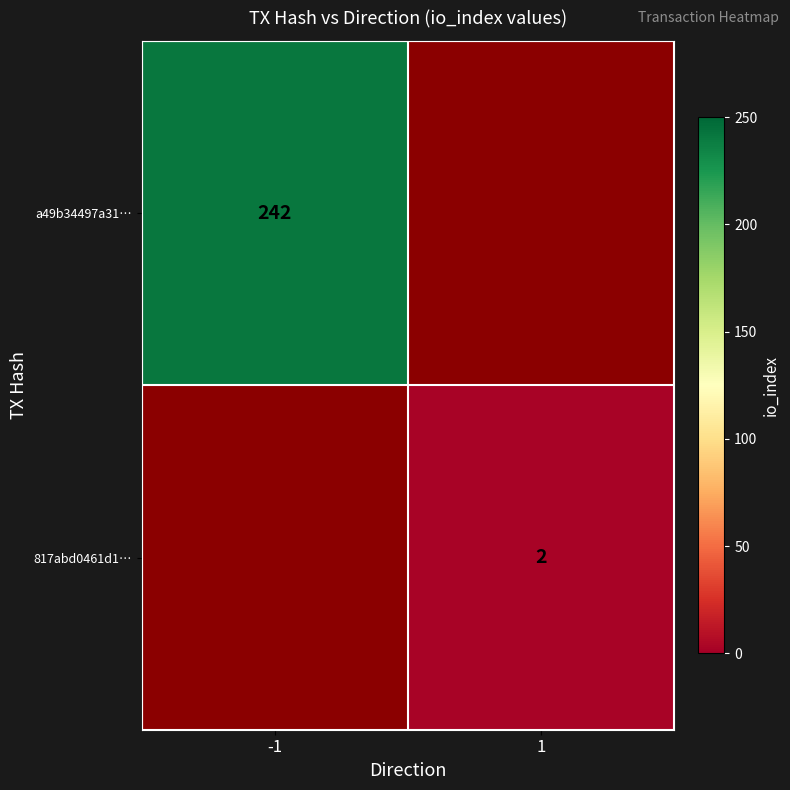

The 817abd0461d1… series shows 2 at 1. True or false?

True